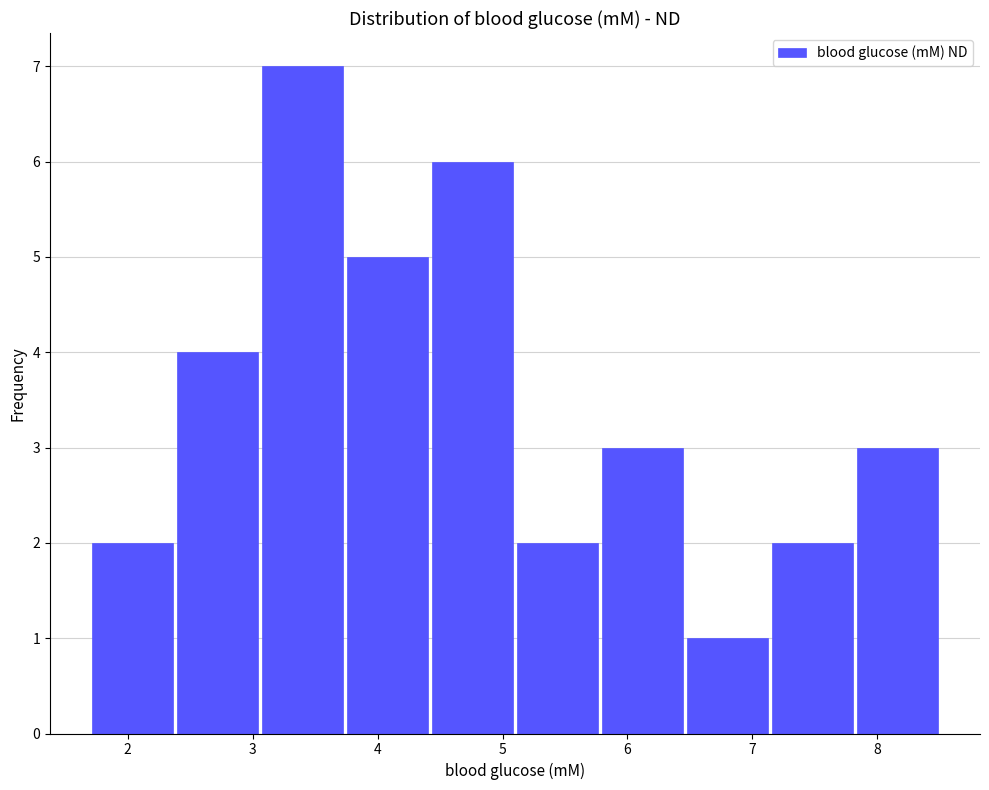

Which range on the x-axis has the tallest bar?

3.06 to 3.74